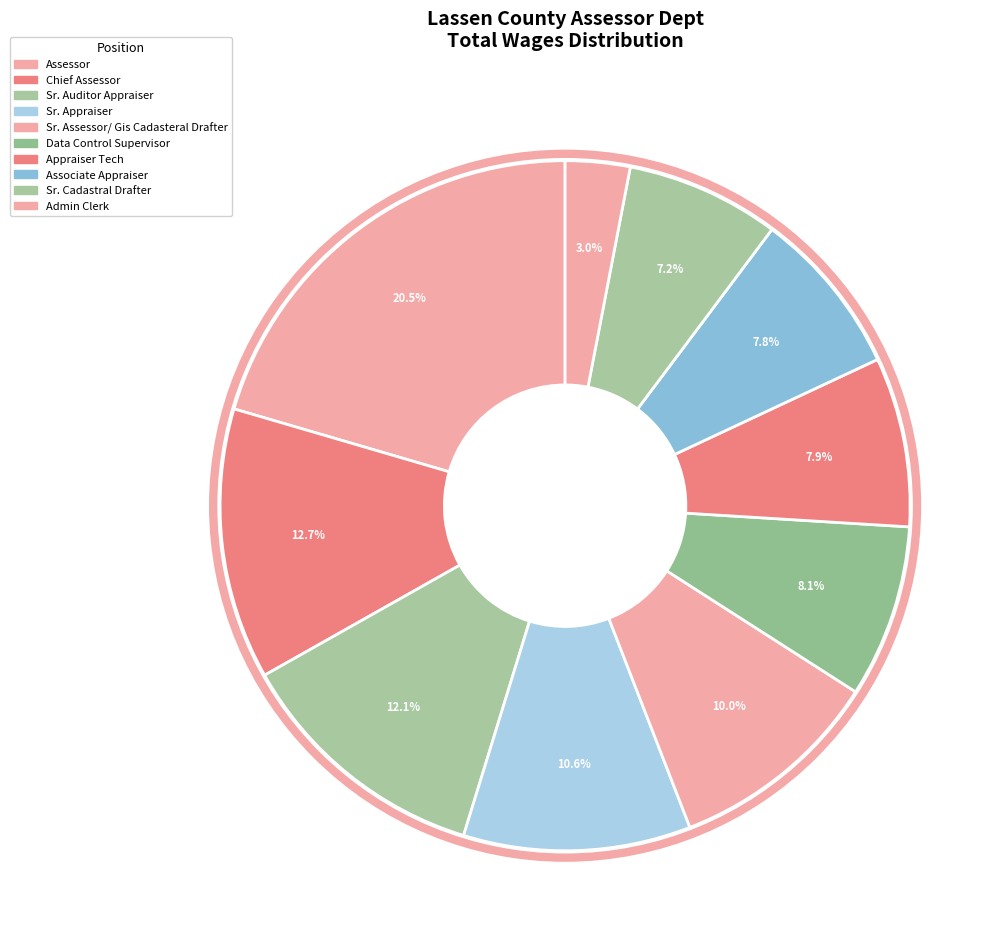

To the nearest percent, what percentage of the pie is Appraiser Tech?

8%